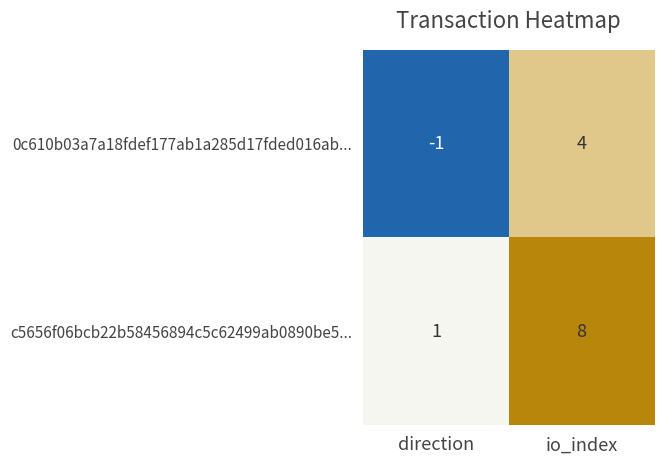

At how many categories does at least one series exceed 5?

1